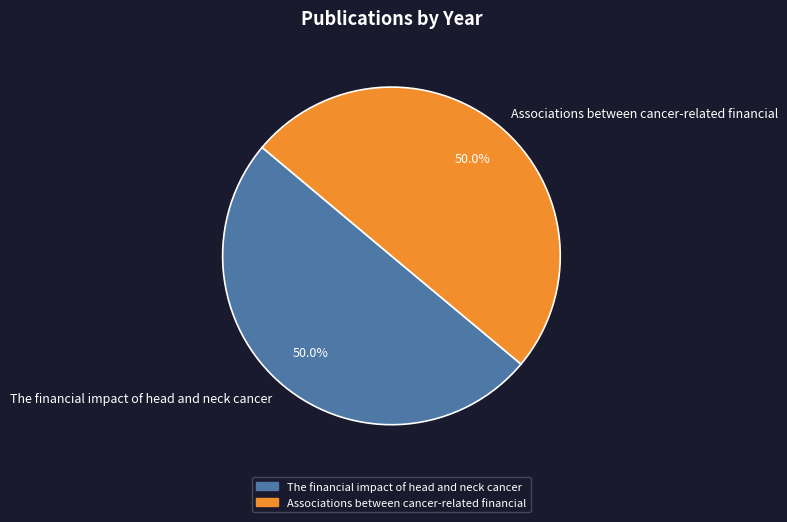

What is the ratio of the value at The financial impact of head and neck cancer to the value at Associations between cancer-related financial?

1.0